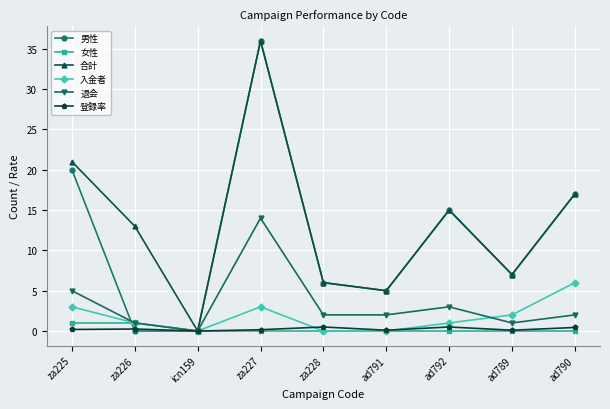

True or false: 登録率 has more than 1 interior local peaks.

True